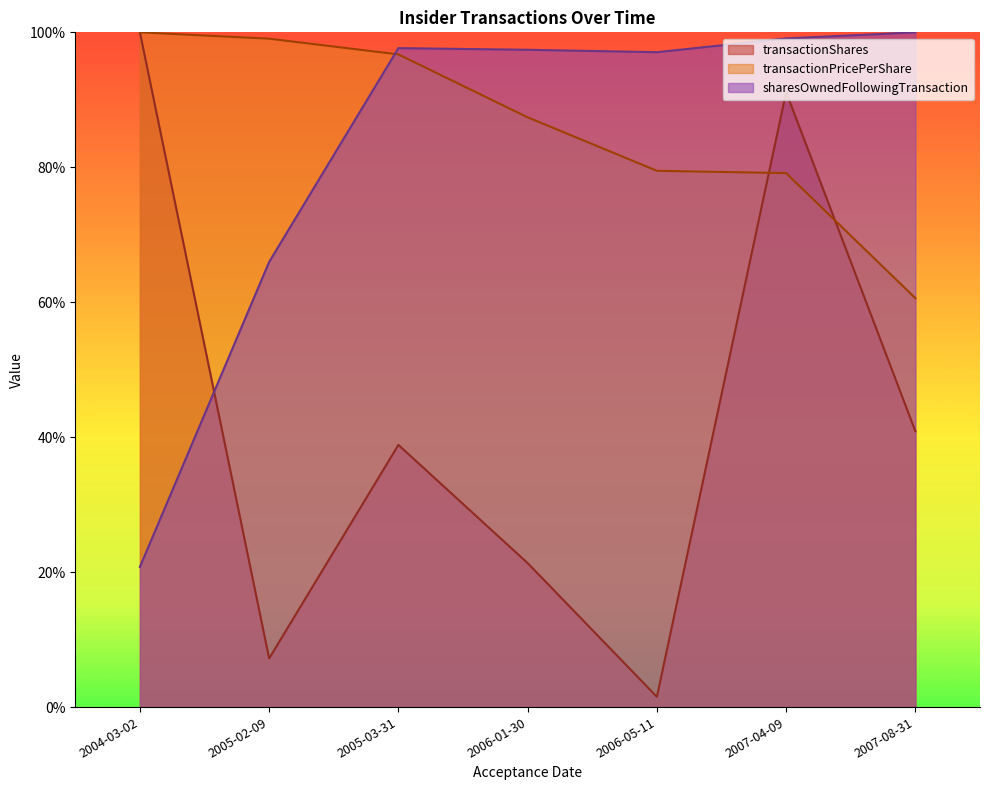

How many lines are shown in the chart?

3